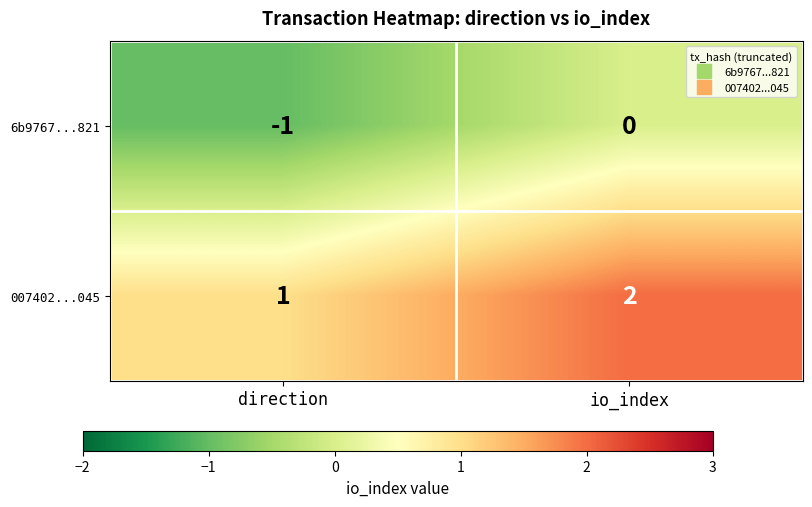

The value of 6b9767...821 at direction is -2. True or false?

False